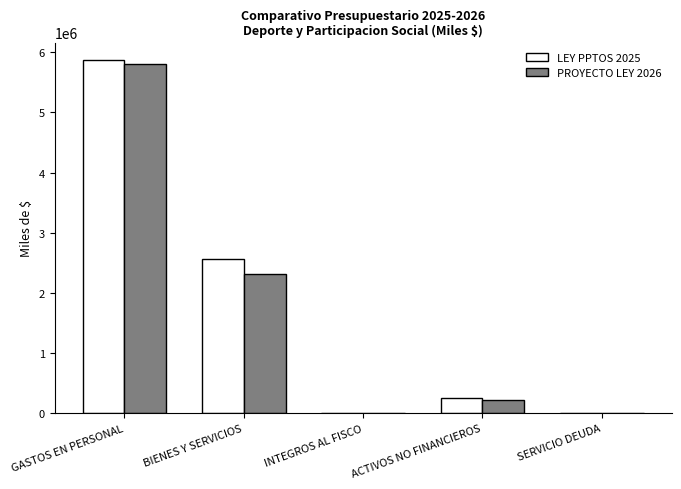

Reading left to right, what are all the values shown in this chart?

LEY PPTOS 2025: GASTOS EN PERSONAL=5870045	BIENES Y SERVICIOS=2568496	INTEGROS AL FISCO=10	ACTIVOS NO FINANCIEROS=248350	SERVICIO DEUDA=10
PROYECTO LEY 2026: GASTOS EN PERSONAL=5799167	BIENES Y SERVICIOS=2311904	INTEGROS AL FISCO=10	ACTIVOS NO FINANCIEROS=226047	SERVICIO DEUDA=10